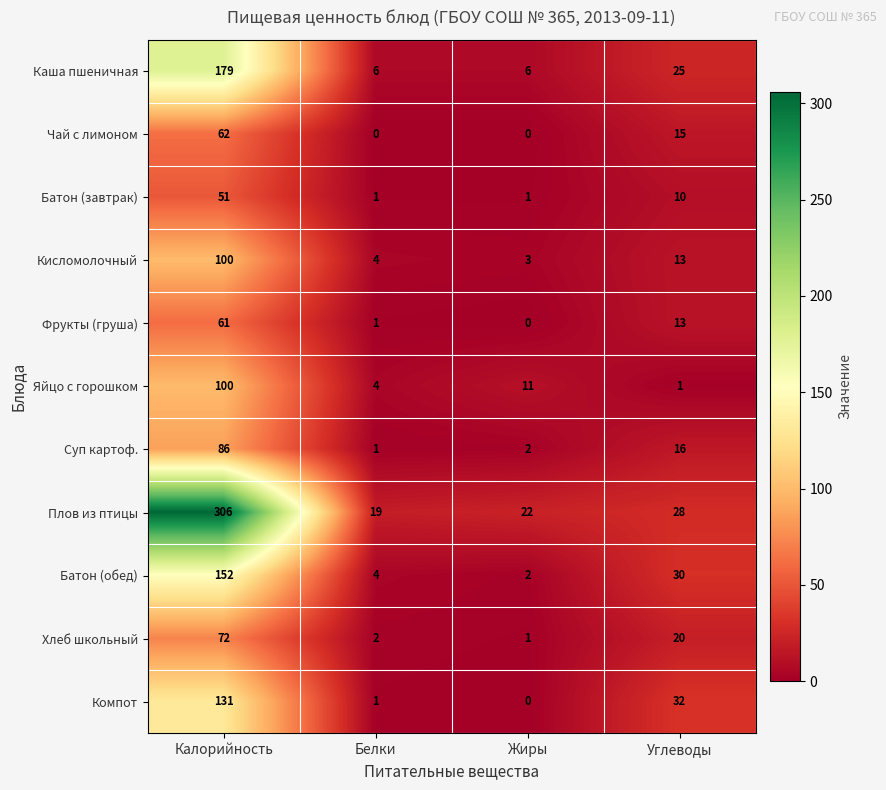

At which category does the chart reach its peak across all series?

Калорийность